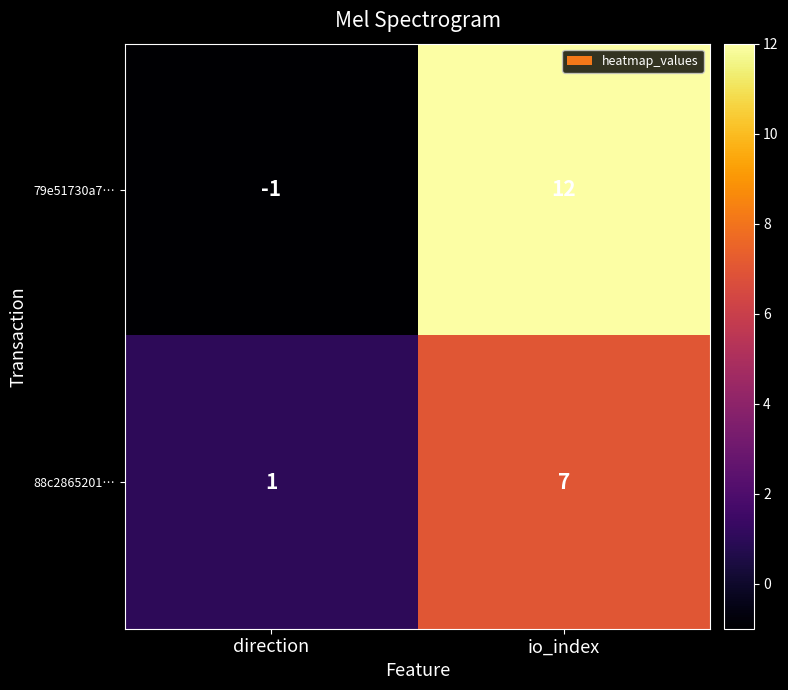

Is it true that 79e51730a7… equals 12 at io_index?

True